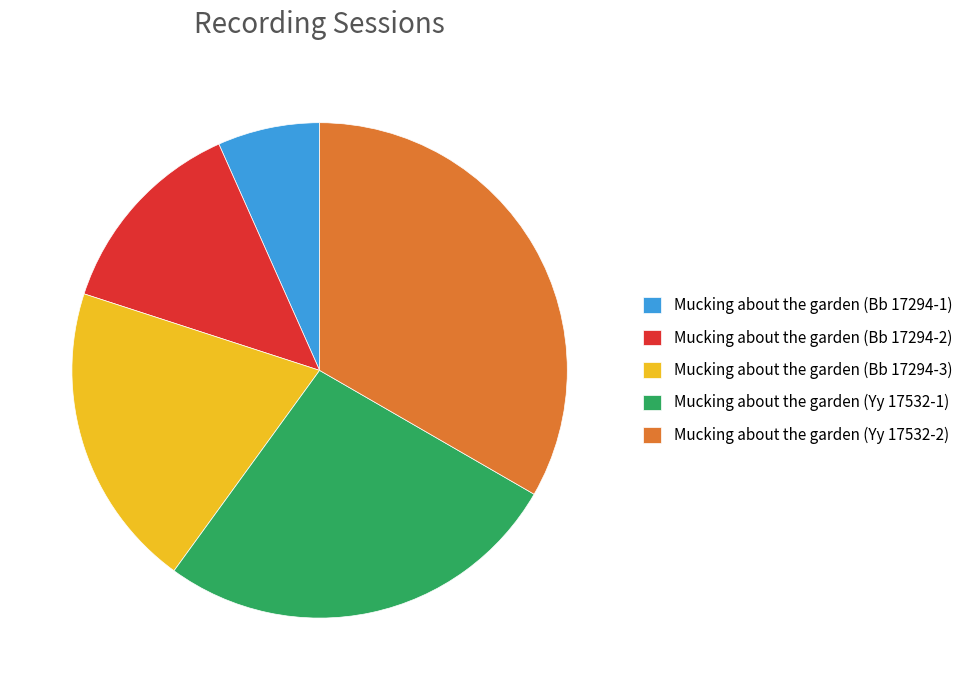

What is the smallest slice in the pie chart?

Mucking about the garden (Bb 17294-1)